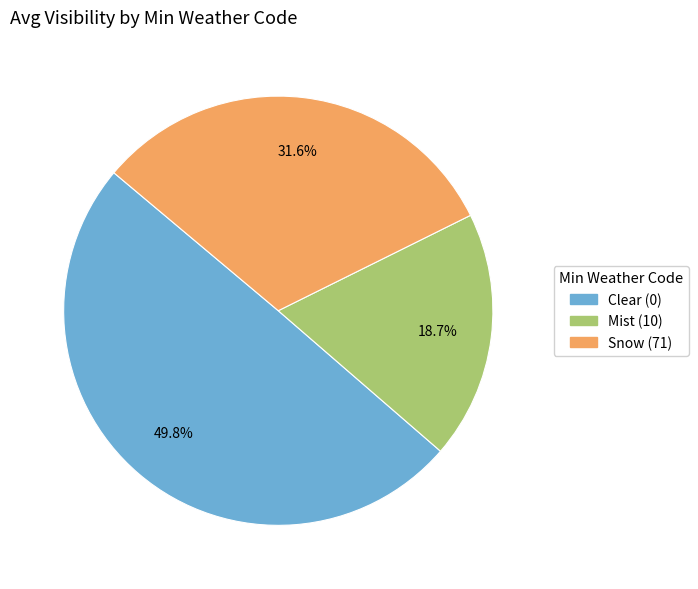

How many slices are in this pie chart?

3